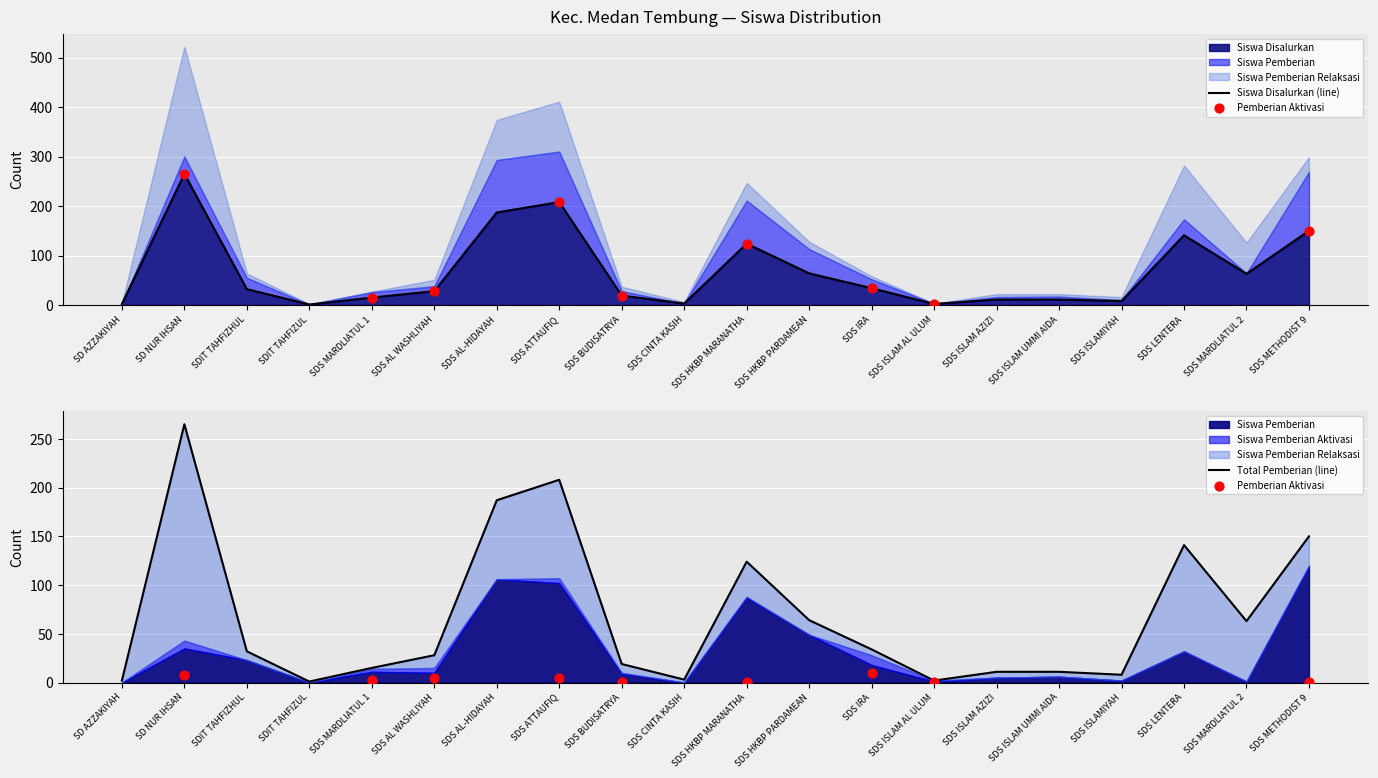

Which series has the largest total across all categories?

Siswa Disalurkan